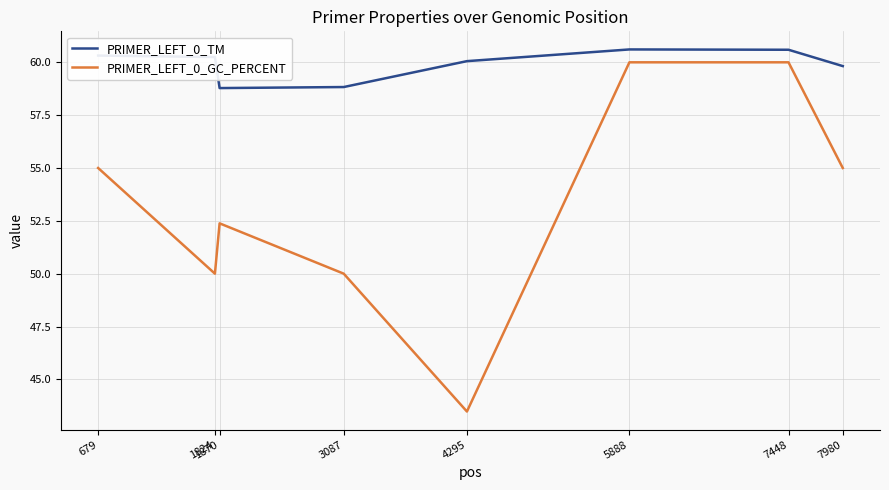

List the series in order of their peak value, lowest first.

PRIMER_LEFT_0_GC_PERCENT, PRIMER_LEFT_0_TM